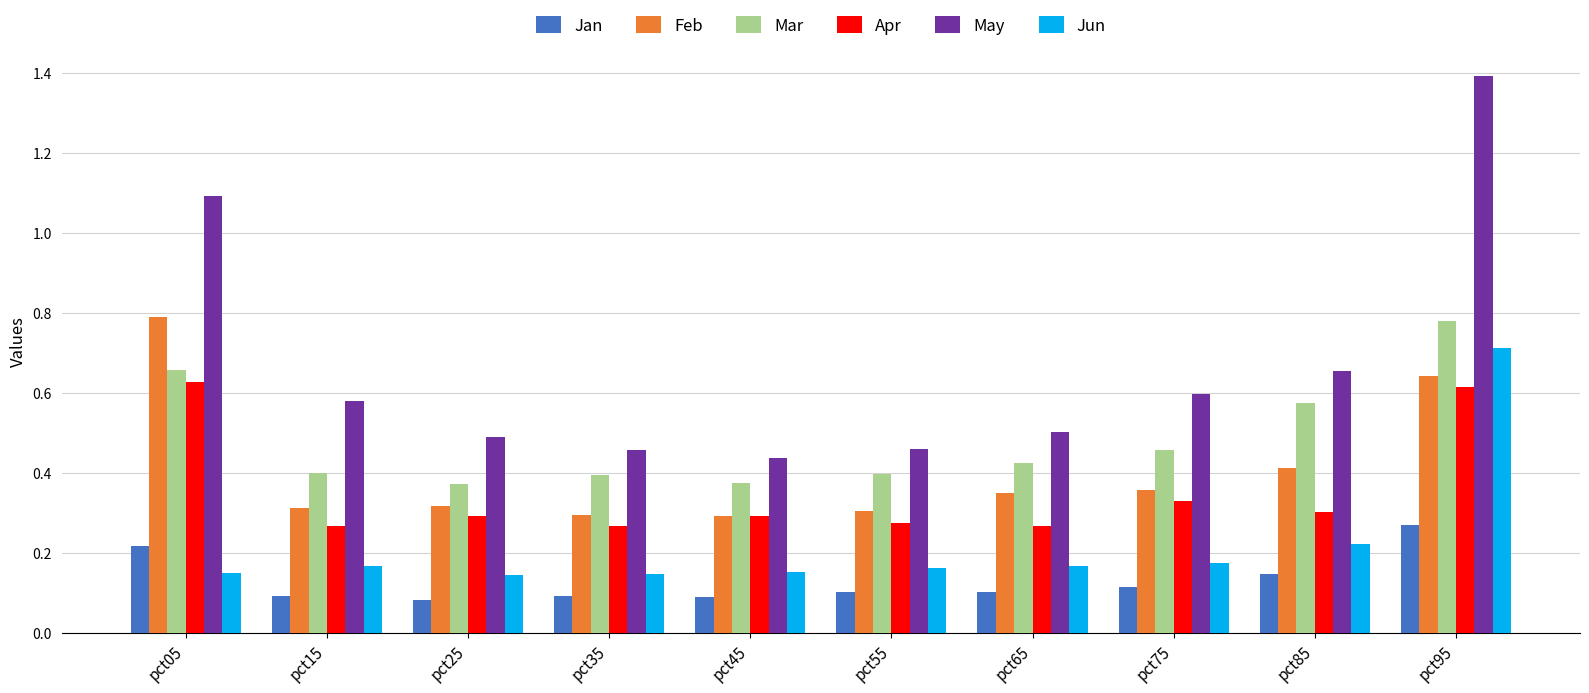

At which category is the sum across all series the highest?

pct95